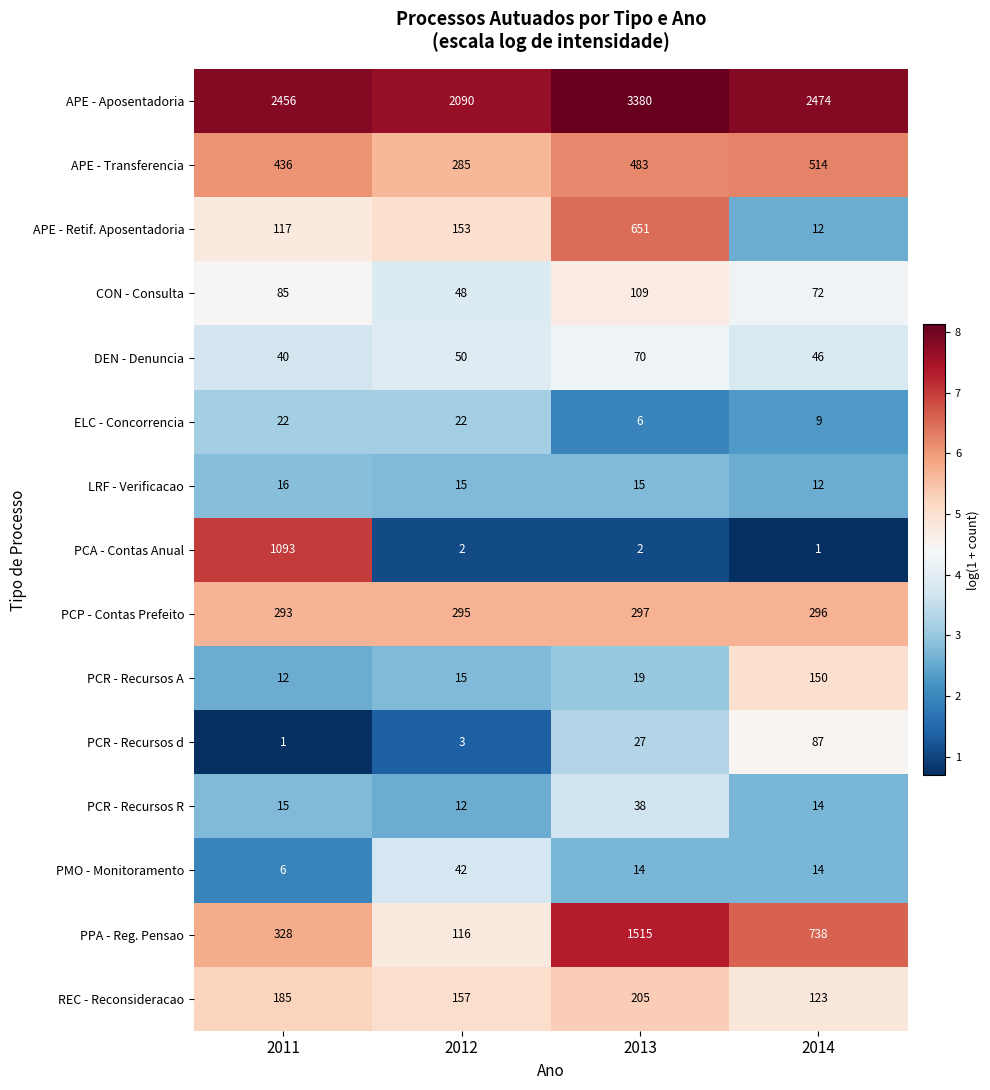

How many data points does each series have?

4